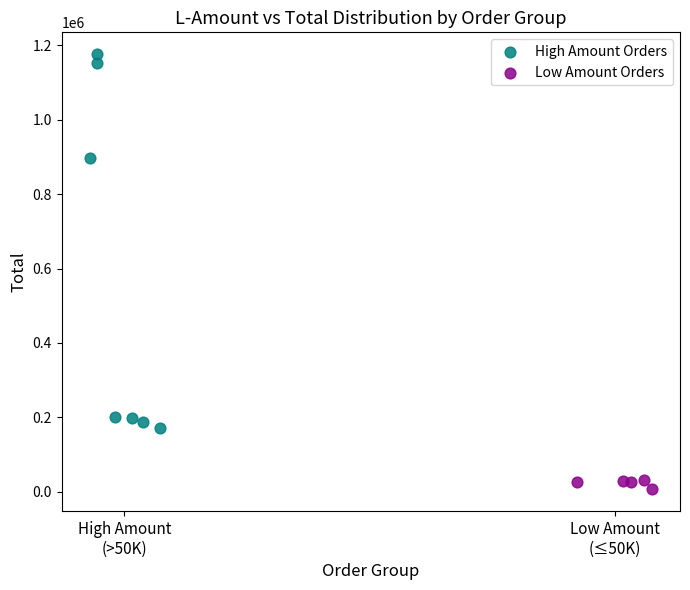

Which series reaches the minimum Y coordinate?

Low Amount Orders